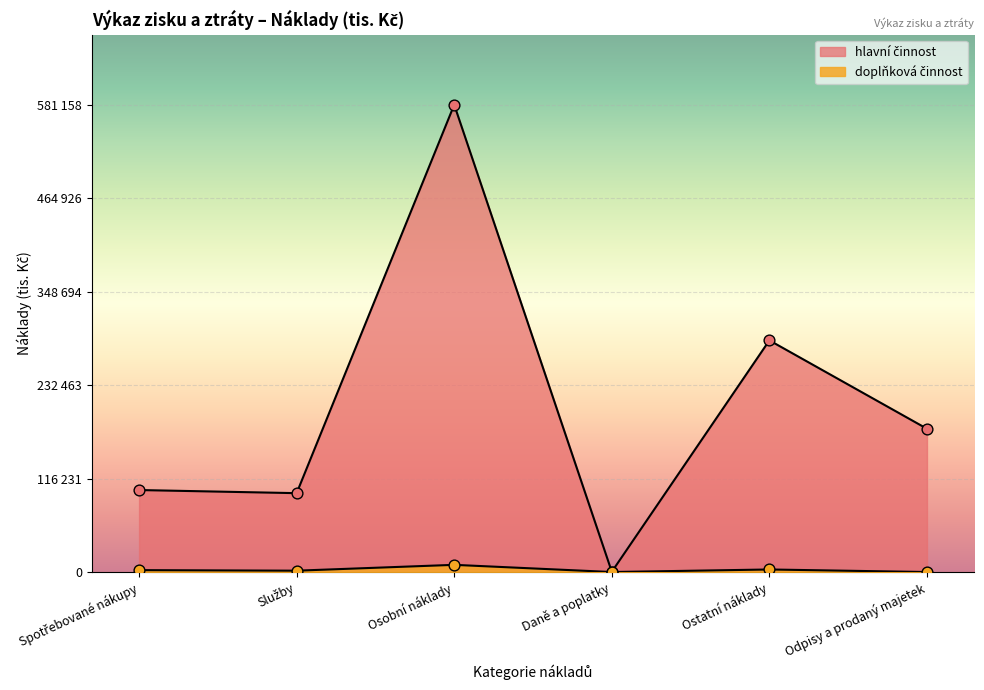

Which series has the widest spread of Y values?

hlavní činnost